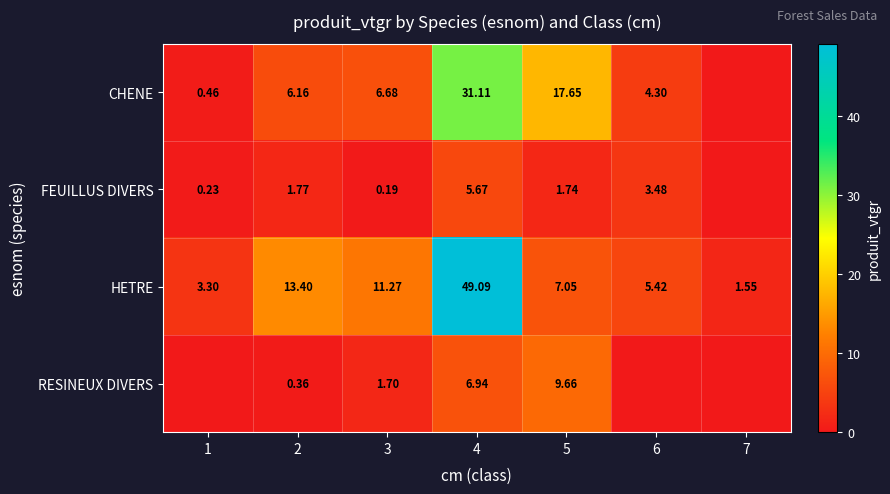

Is the value of FEUILLUS DIVERS at 1 greater than the value of HETRE at 3?

No